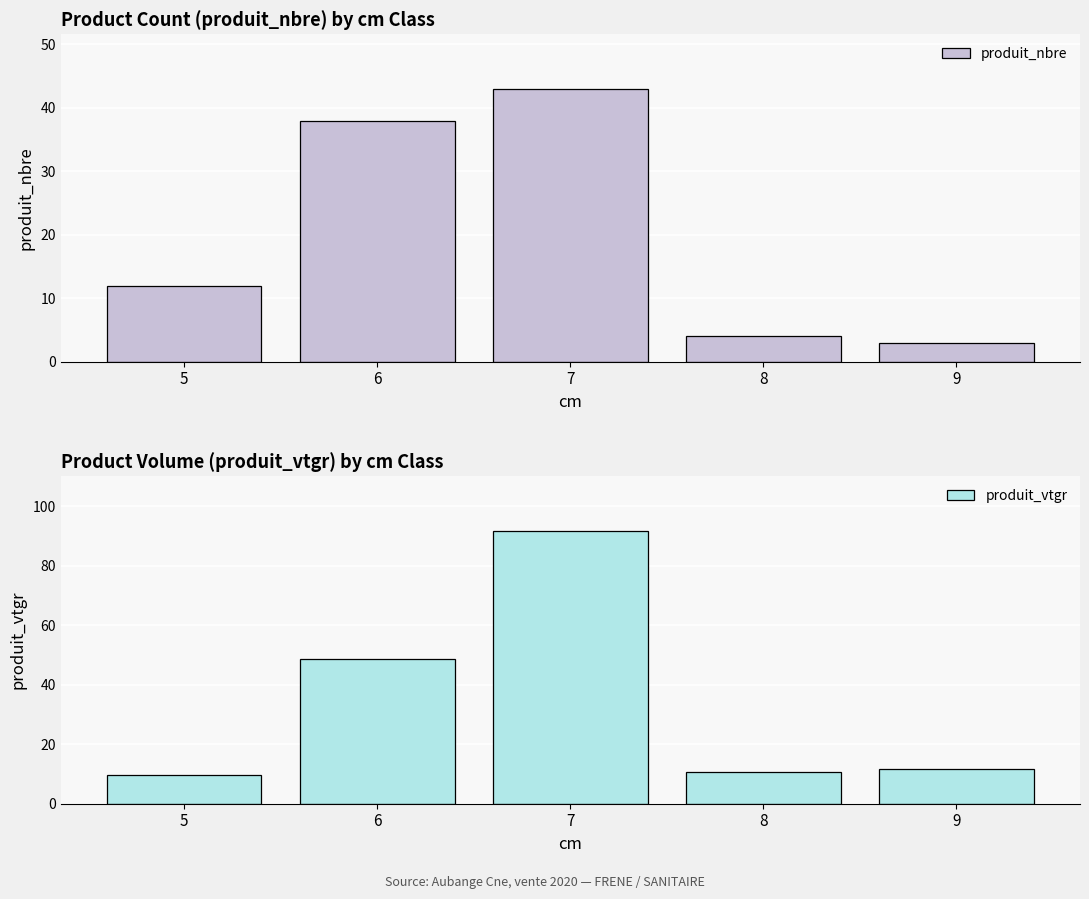

What value does the produit_nbre series have at 8?

4